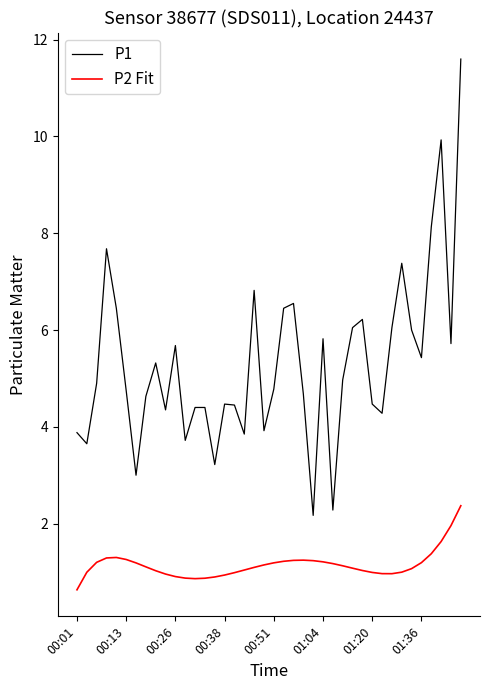

True or false: P1 and P2 Fit cross at least once.

False